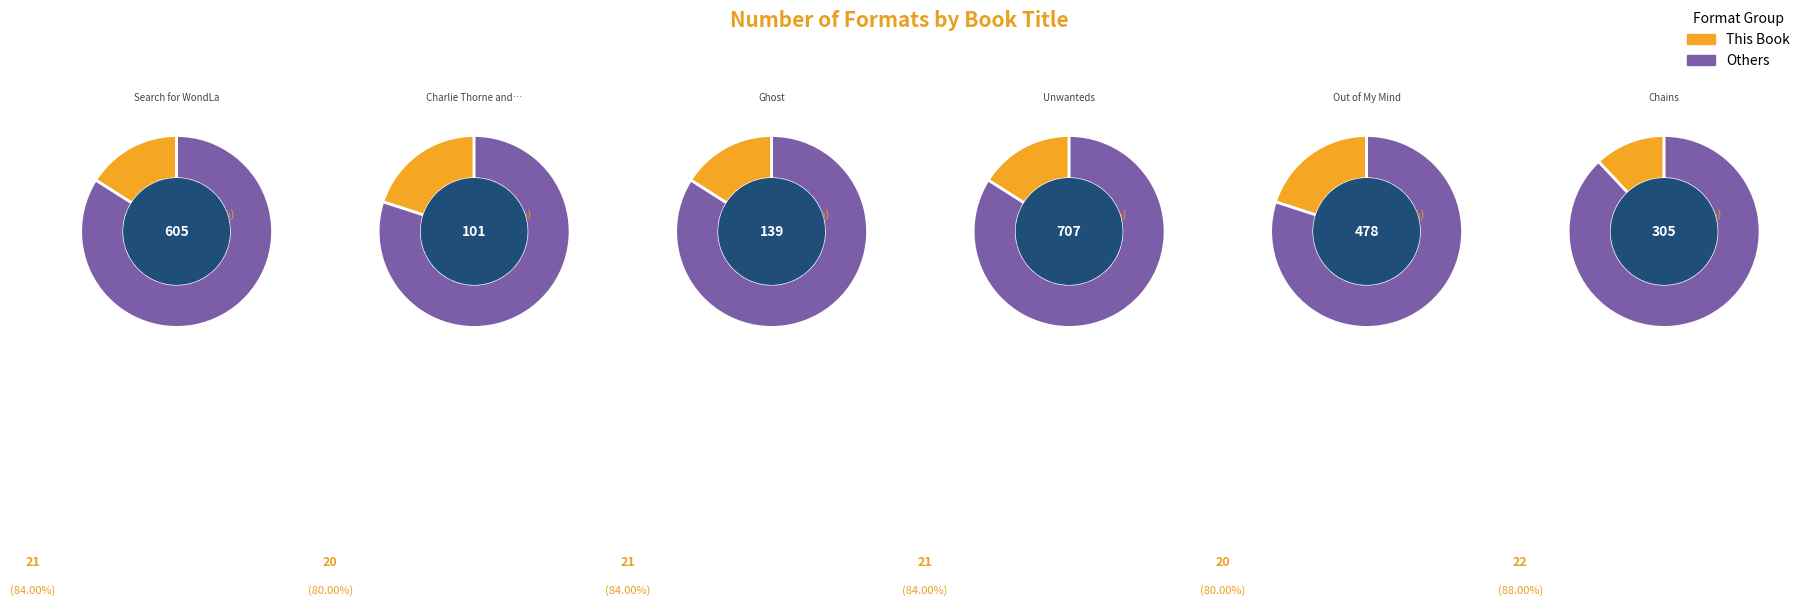

How many segments does this pie chart have?

6